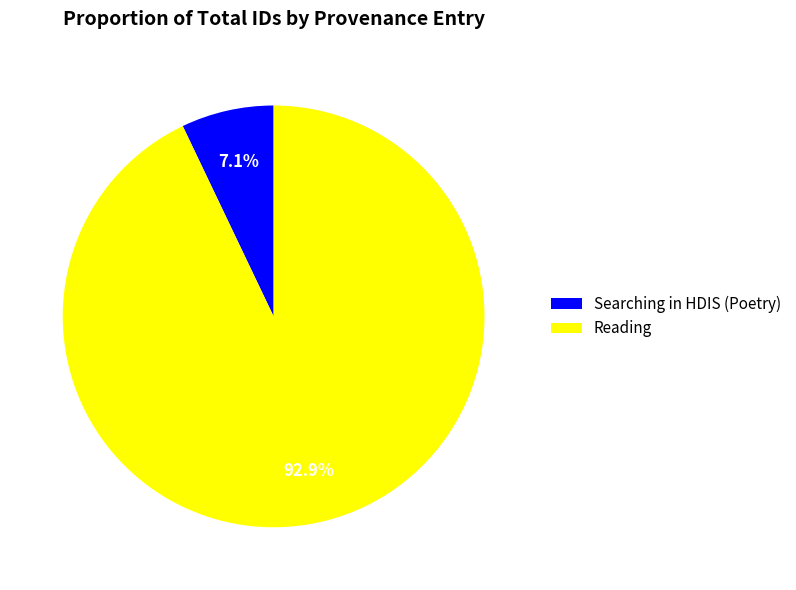

Which category accounts for the majority?

Reading